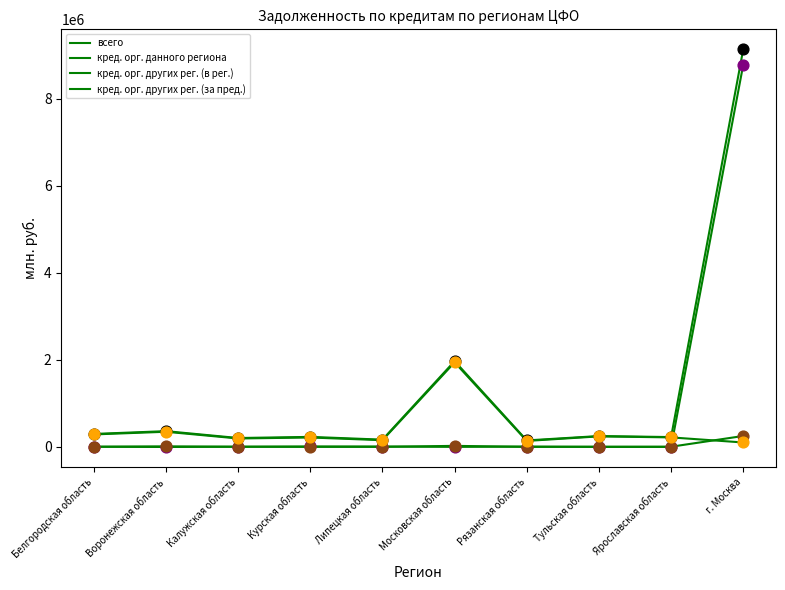

At which category is the sum across all series the highest?

г. Москва